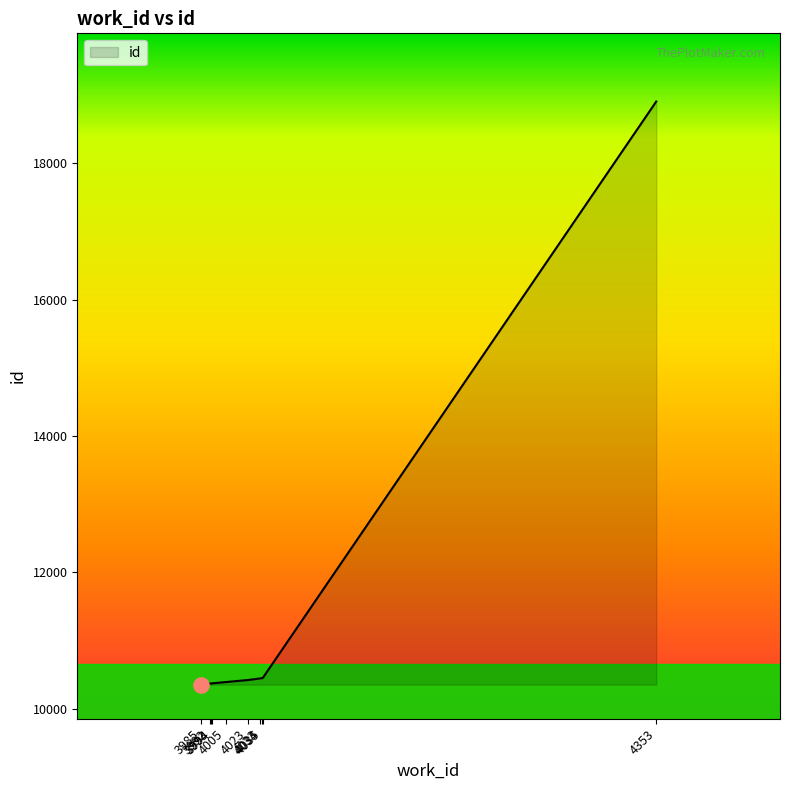

What is the change in value from 3992 to 4005?

+22